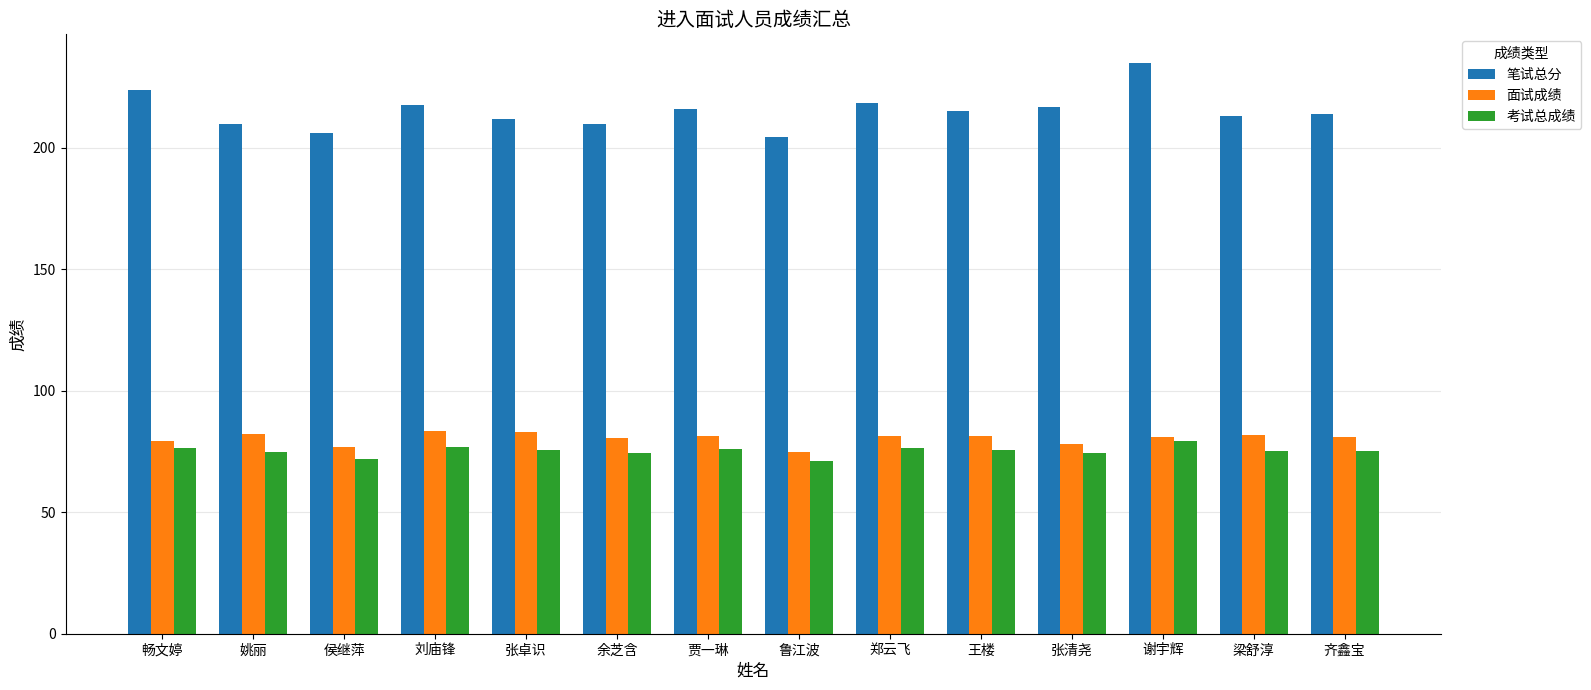

What is the sum of the 考试总成绩 values at 贾一琳 and 梁舒淳?

151.2